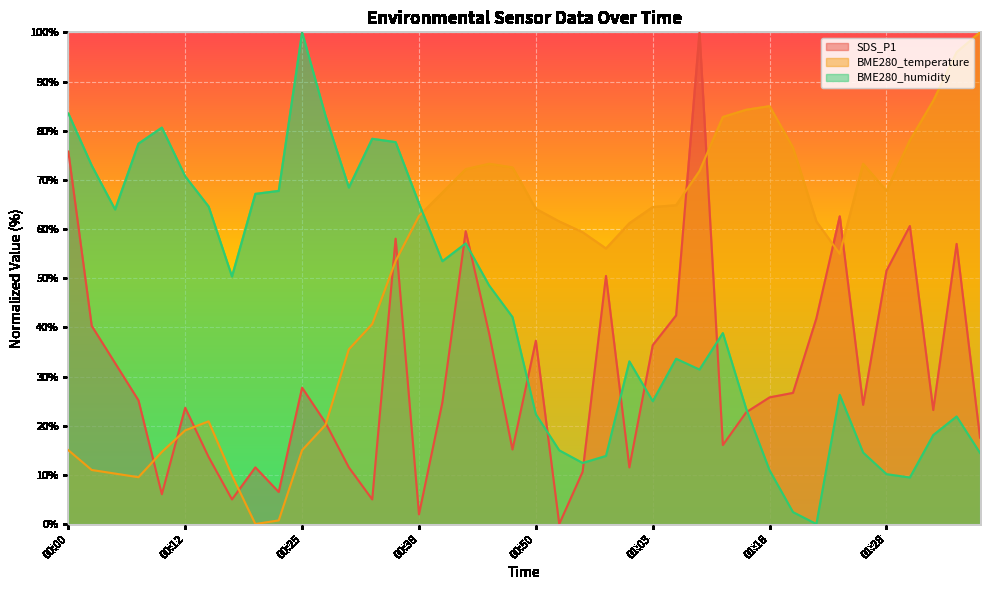

Which series changed the most between 00:38 and 01:38?

BME280_humidity